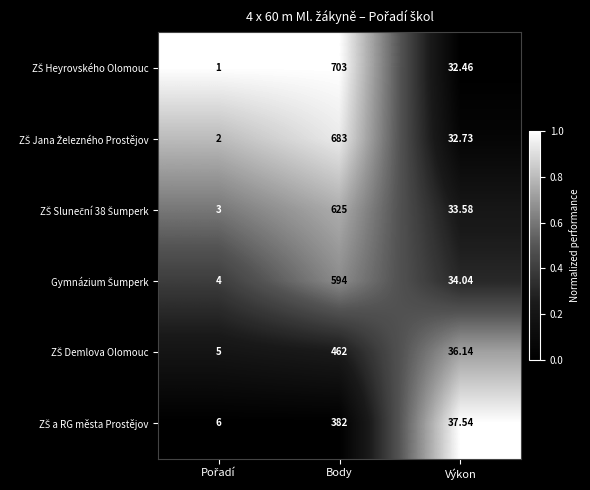

At which category is the sum across all series the highest?

Body